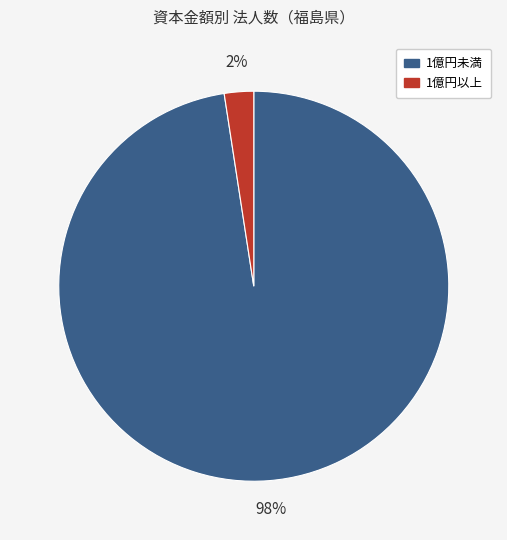

Is it true that 1億円以上 is 12% of the pie?

False